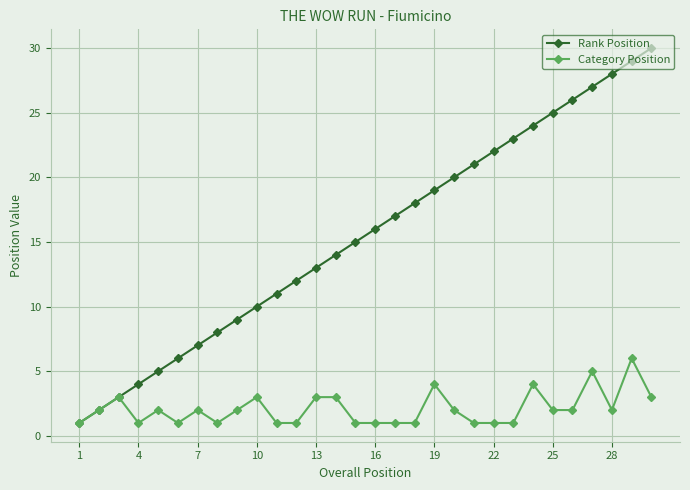

Count the number of data series in this chart.

2